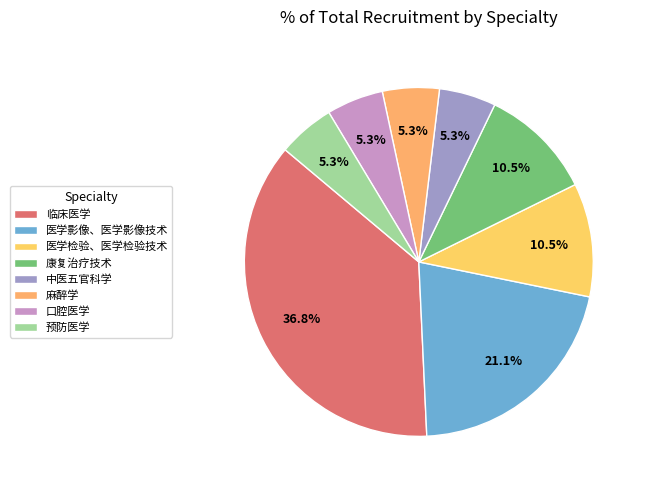

What percentage is the 中医五官科学 slice, to the nearest percent?

5%